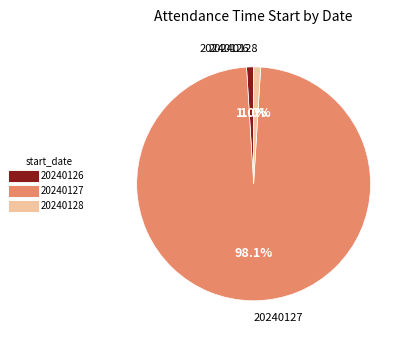

To the nearest percent, what portion does 20240128 represent?

1%